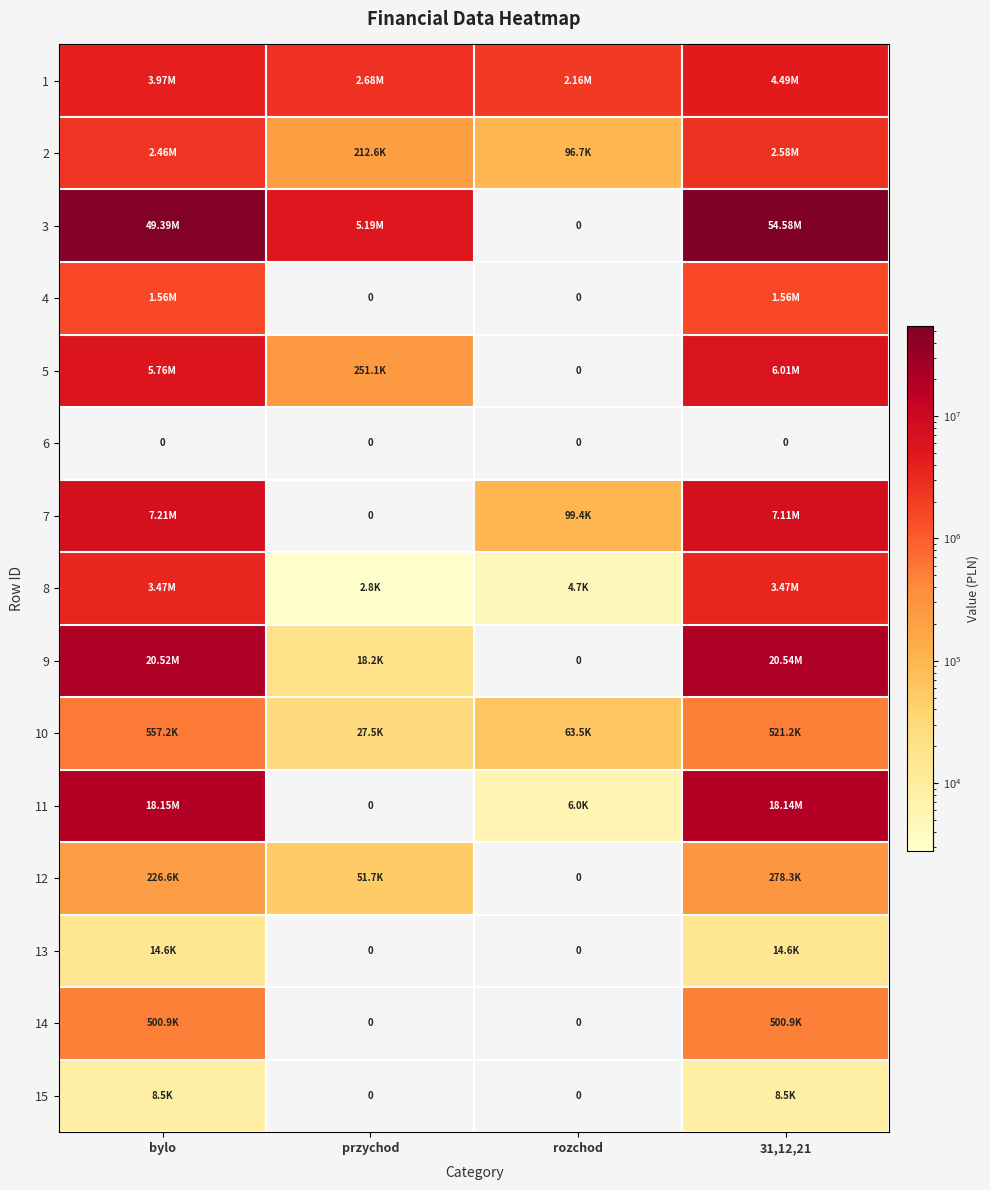

At 31,12,21, list the series in order from smallest to largest.

6, 15, 13, 12, 14, 10, 4, 2, 8, 1, 5, 7, 11, 9, 3